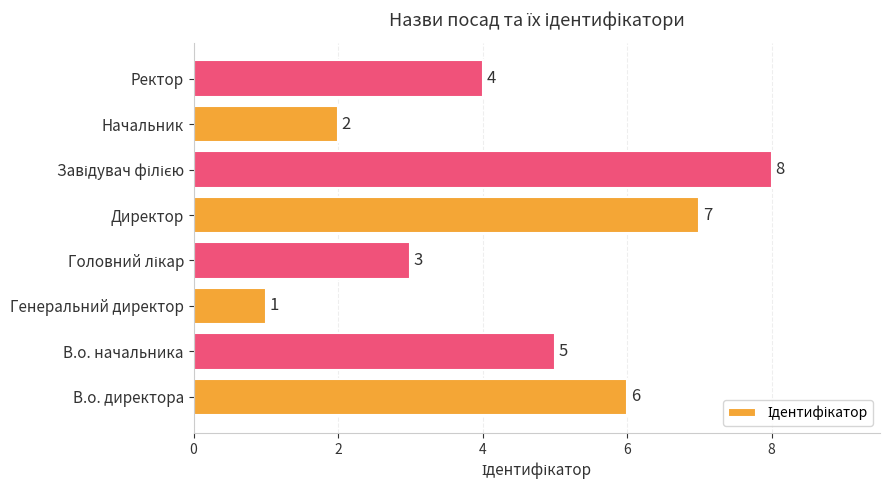

What is the ratio of the value at Начальник to the value at Директор?

0.3